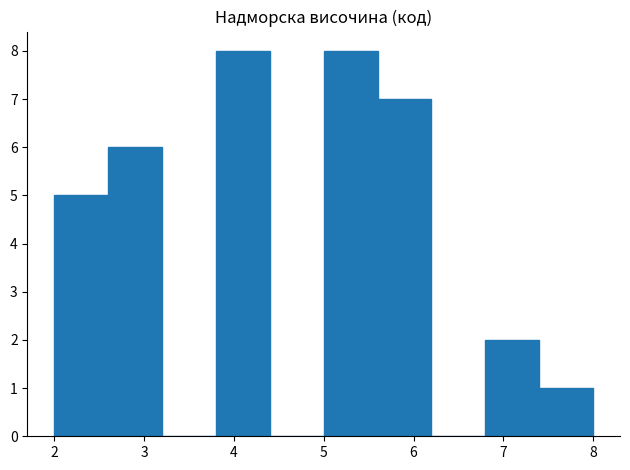

Reading left to right, transcribe this chart: for each bar, give the range it covers on the x-axis and its height. The values are not printed on the chart, so give them approximately, as read against the axis.

2.0 to 2.6: 5
2.6 to 3.2: 6
3.2 to 3.8: 0
3.8 to 4.4: 8
4.4 to 5.0: 0
5.0 to 5.6: 8
5.6 to 6.2: 7
6.2 to 6.8: 0
6.8 to 7.4: 2
7.4 to 8.0: 1